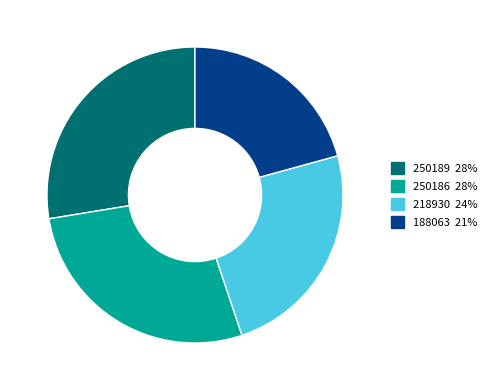

Is 188063 the majority of the pie?

No